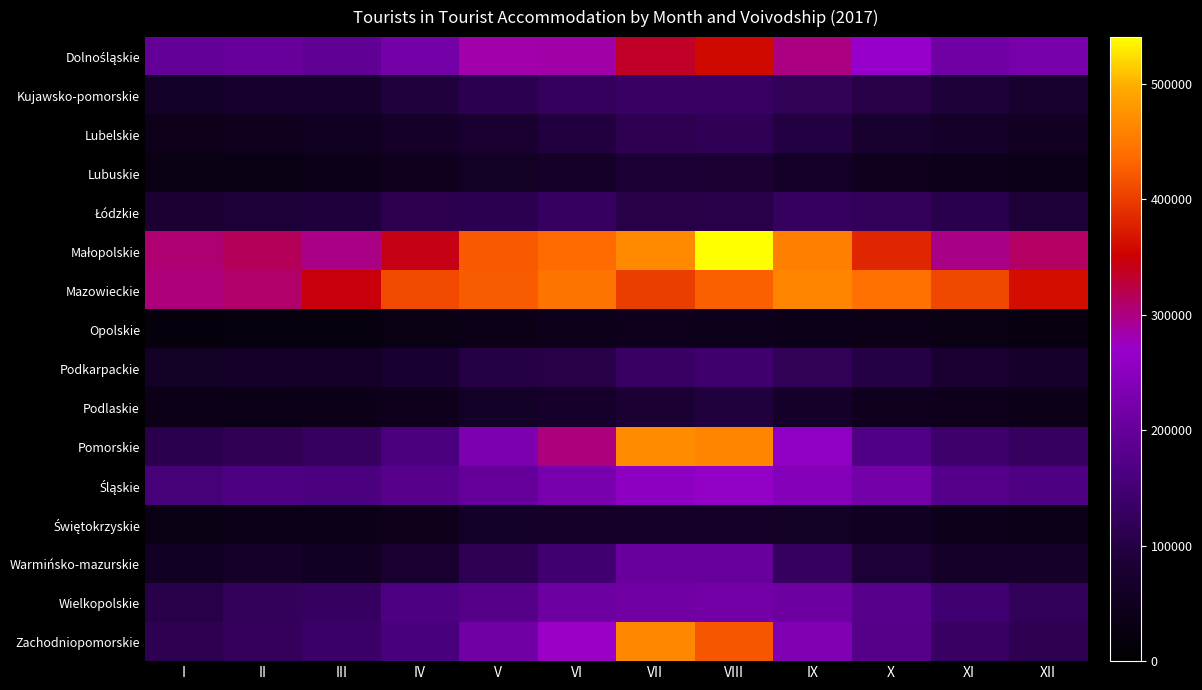

At how many categories does at least one series exceed 507856?

1